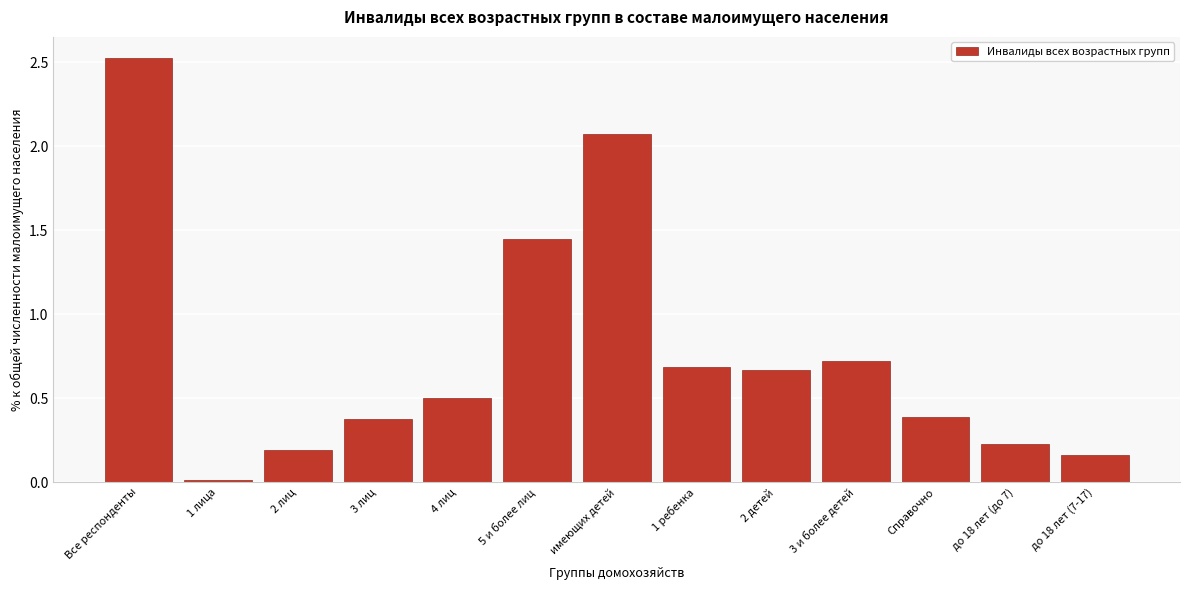

What is the maximum value shown in the chart?

2.5